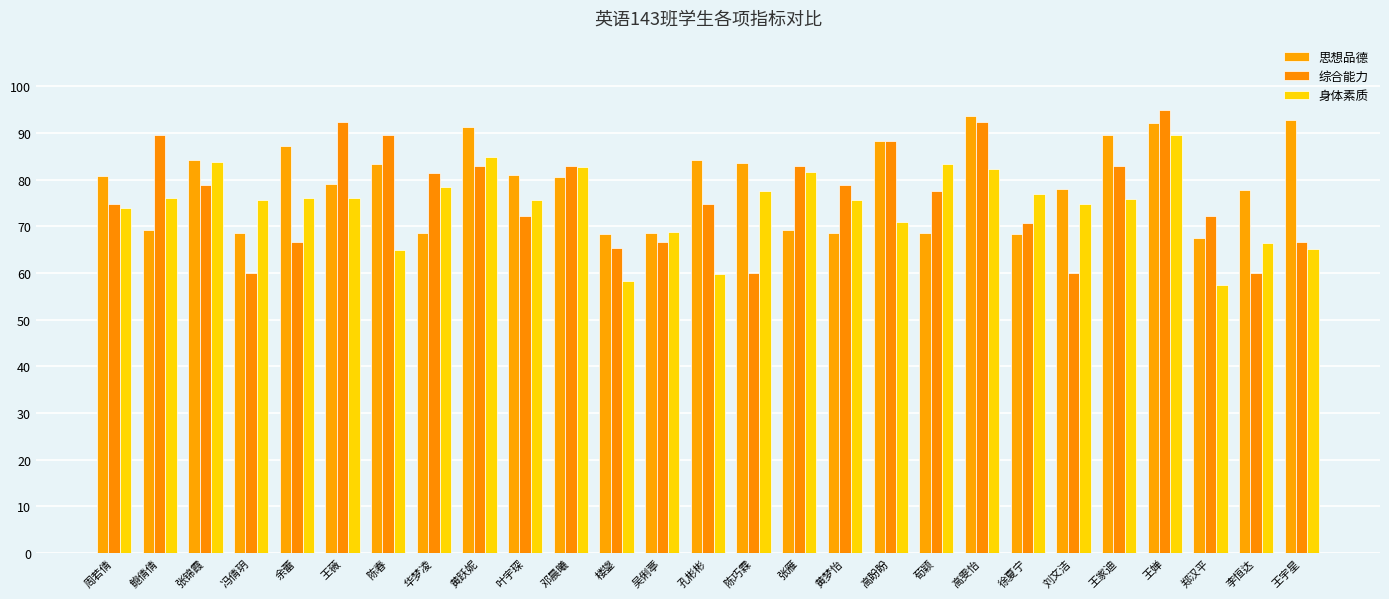

What is the difference between the second highest and second lowest values in the 综合能力 series?

32.3